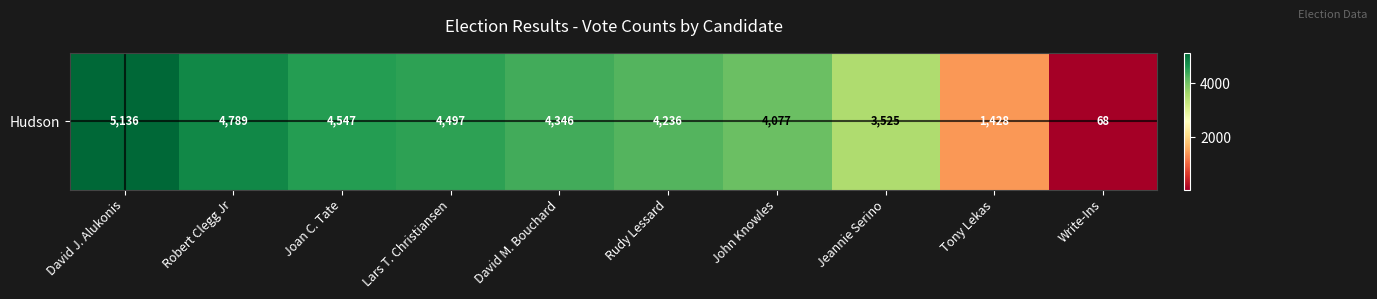

What is the sum of the values at Lars T. Christiansen and Rudy Lessard?

8733